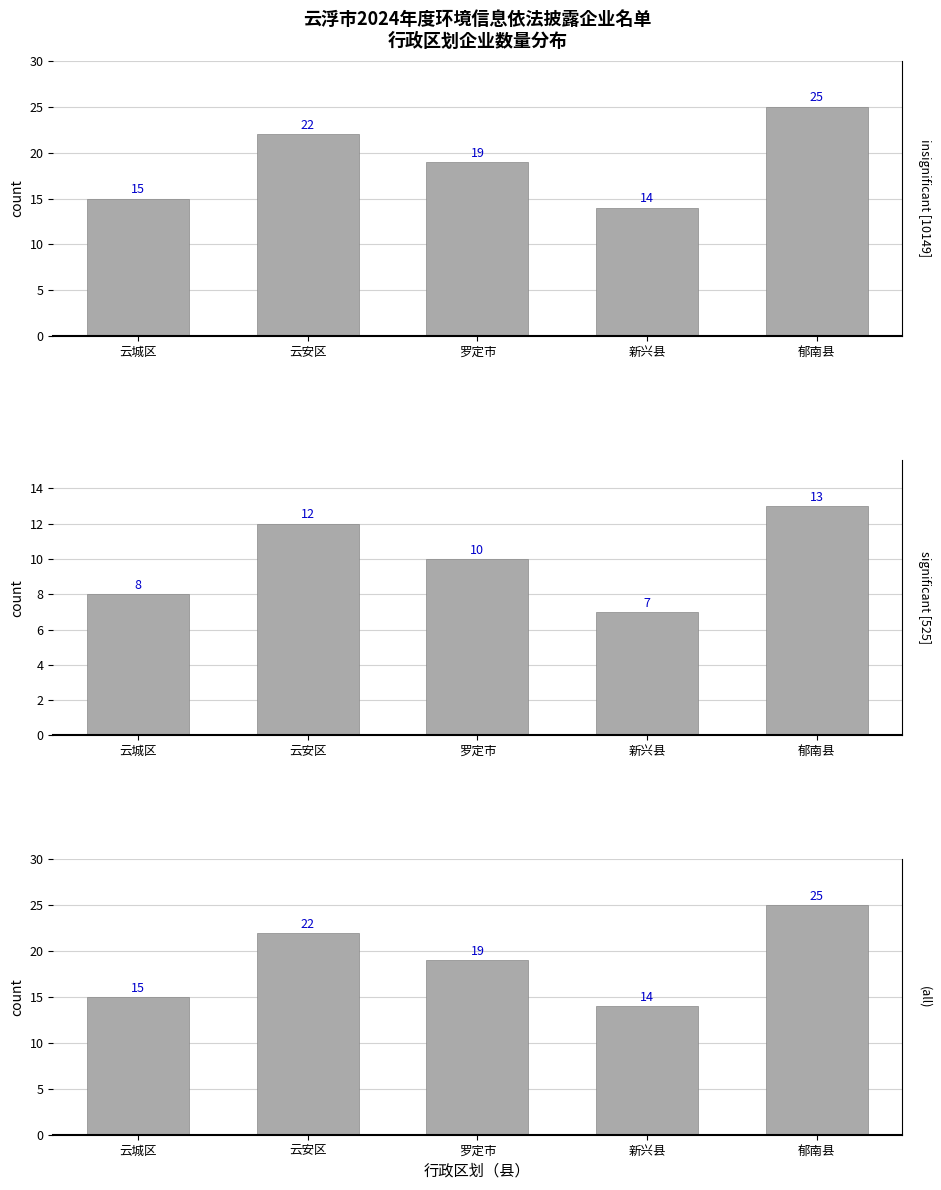

The value at 新兴县 is 8. True or false?

False